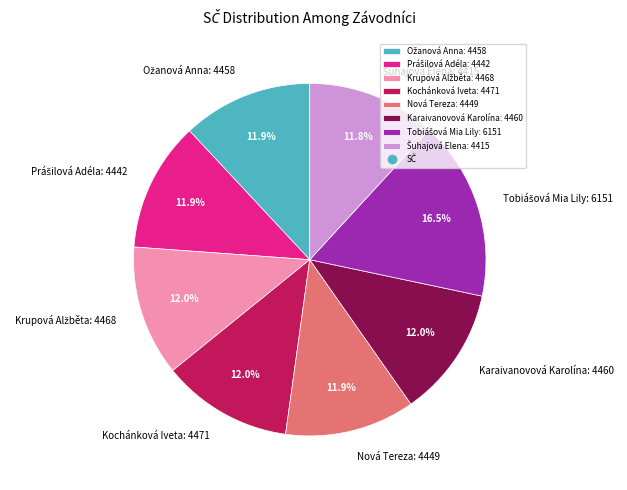

How much of the chart is everything except Karaivanovová Karolína?

88.0%